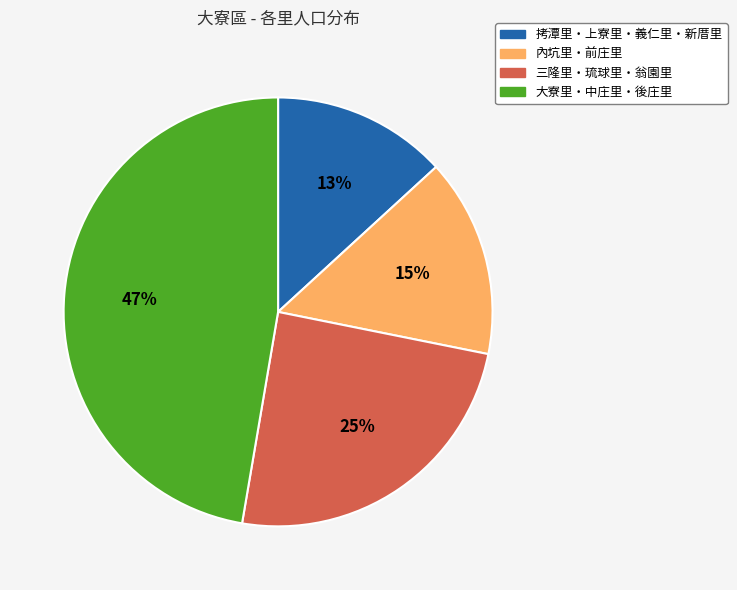

To the nearest percent, what is the average slice percentage?

25%